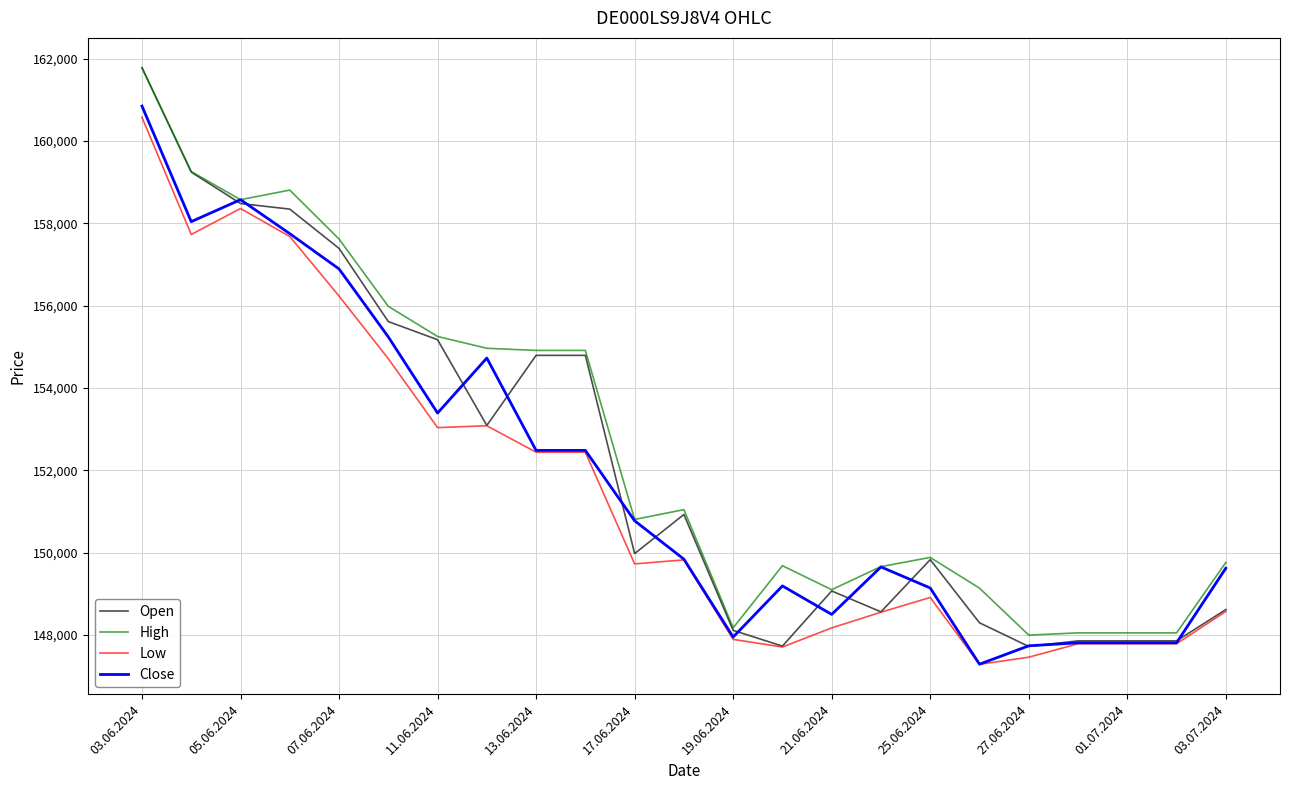

What is the highest value of the Low series?

160575